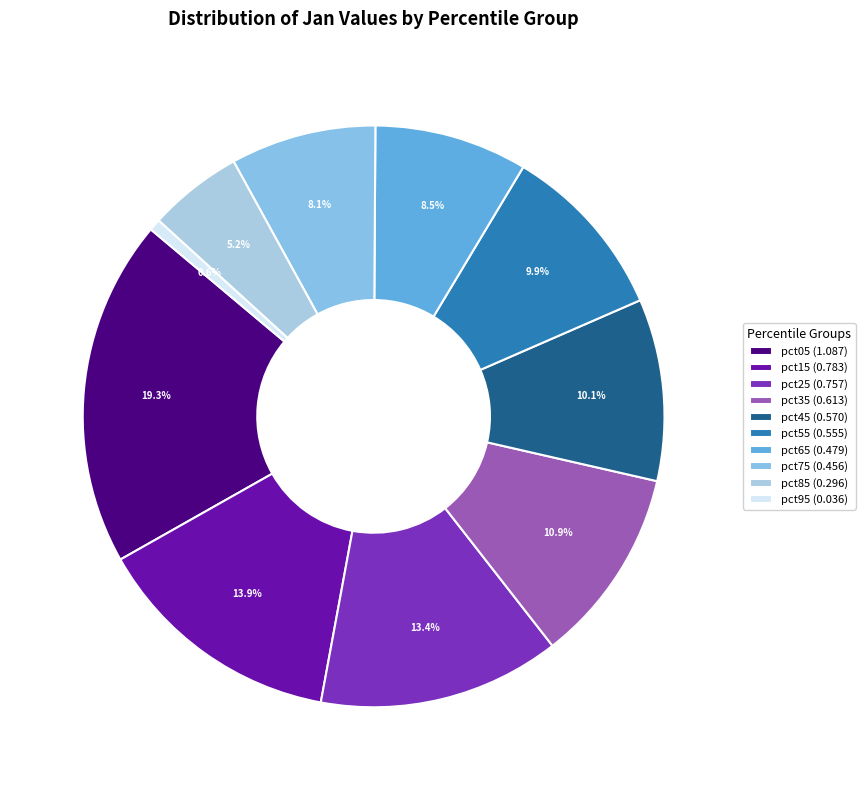

To the nearest percent, what is the difference between the largest and smallest slice percentages?

19%